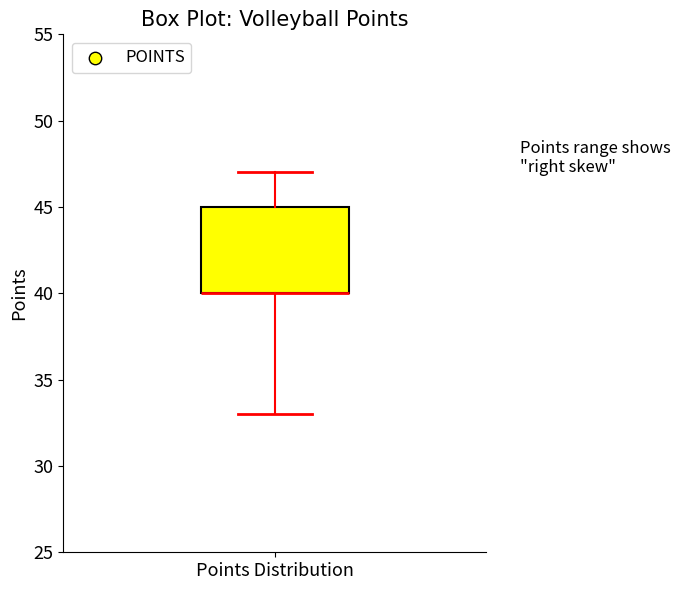

Where does the upper whisker of the box for Points Distribution end on the y-axis? The values are not printed on the chart, so give them approximately, as read against the axis.

47